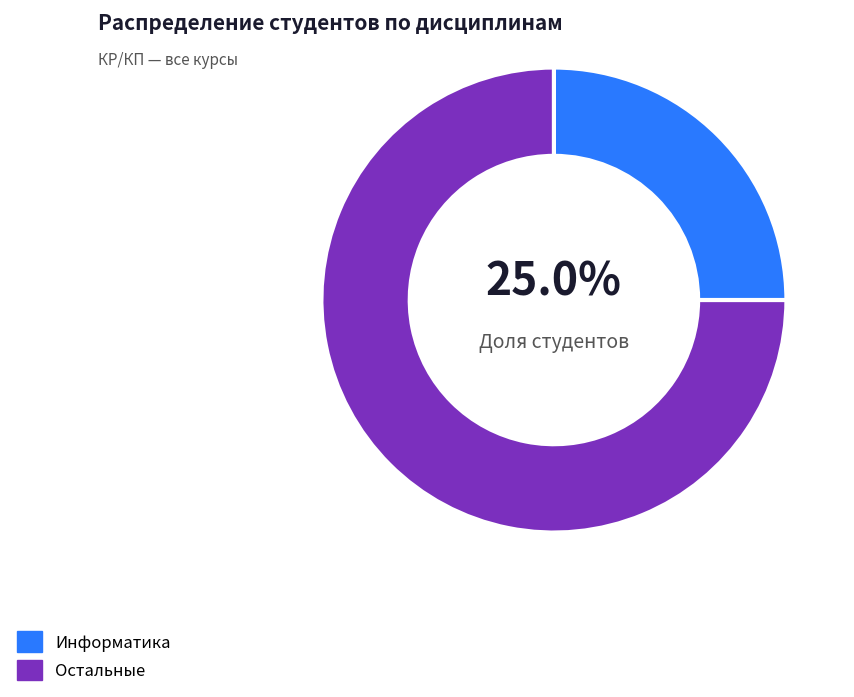

Which has a higher value, Остальные or Информатика?

Остальные